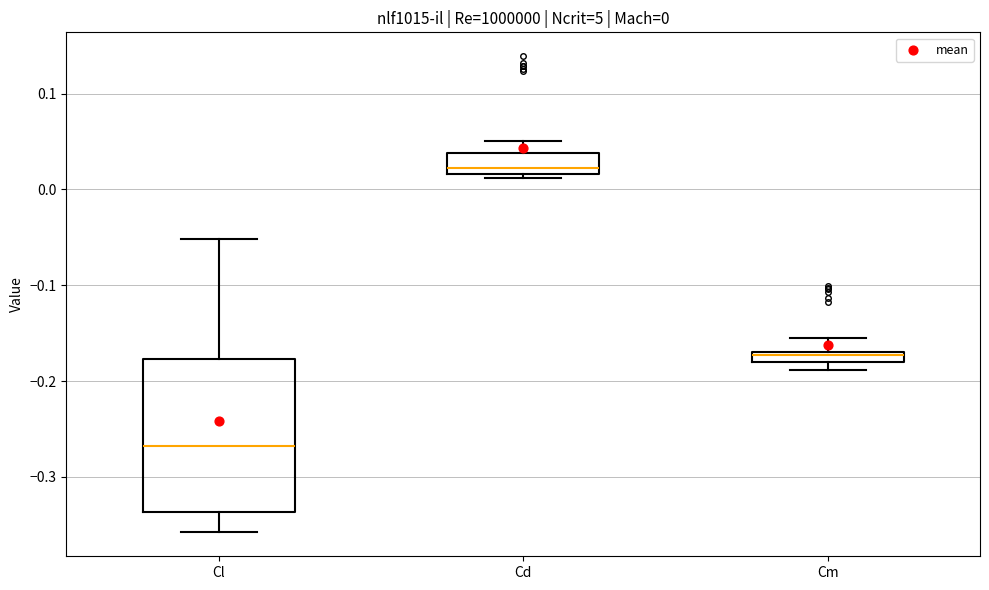

Which box is the tallest, from its lower edge to its upper edge?

Cl